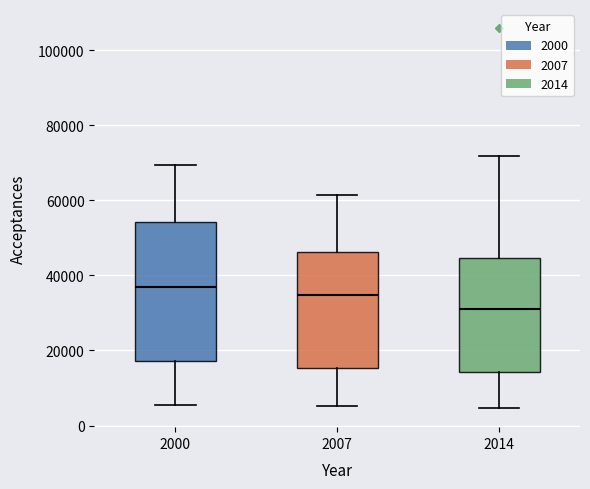

Reading left to right, read every box against the y-axis: the position of its median line, the range the box covers, and the ends of its whiskers. The values are not printed on the chart, so give them approximately, as read against the axis.

2000: median 36000, box 18000 to 54000, whiskers 6000 to 70000
2007: median 34000, box 16000 to 46000, whiskers 6000 to 62000
2014: median 32000, box 14000 to 44000, whiskers 4000 to 72000